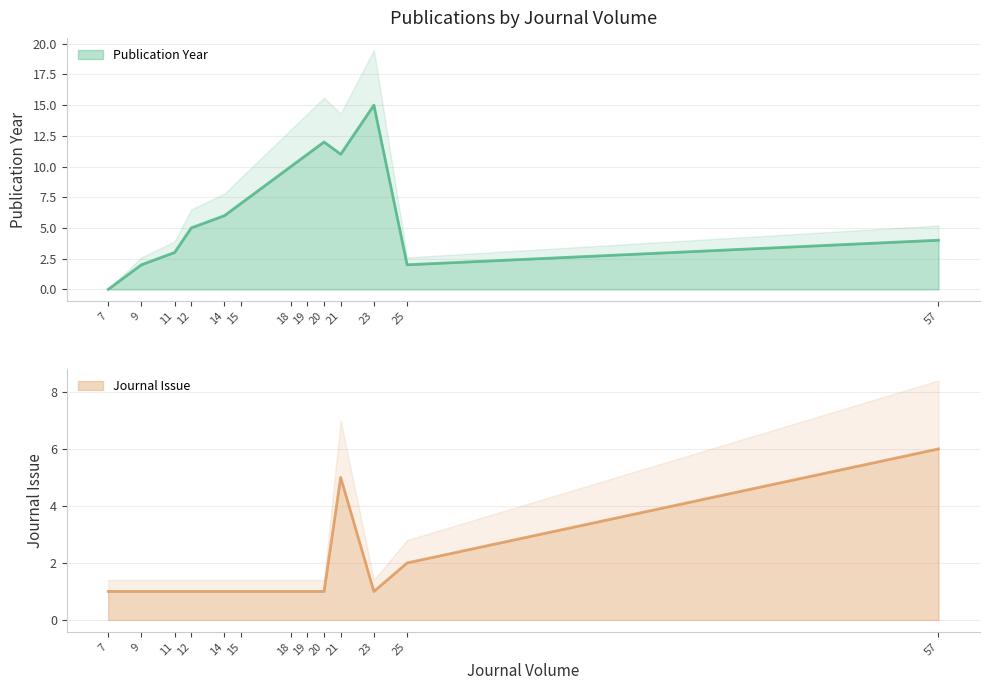

What are all the series names shown in the legend?

Publication Year, Journal Issue